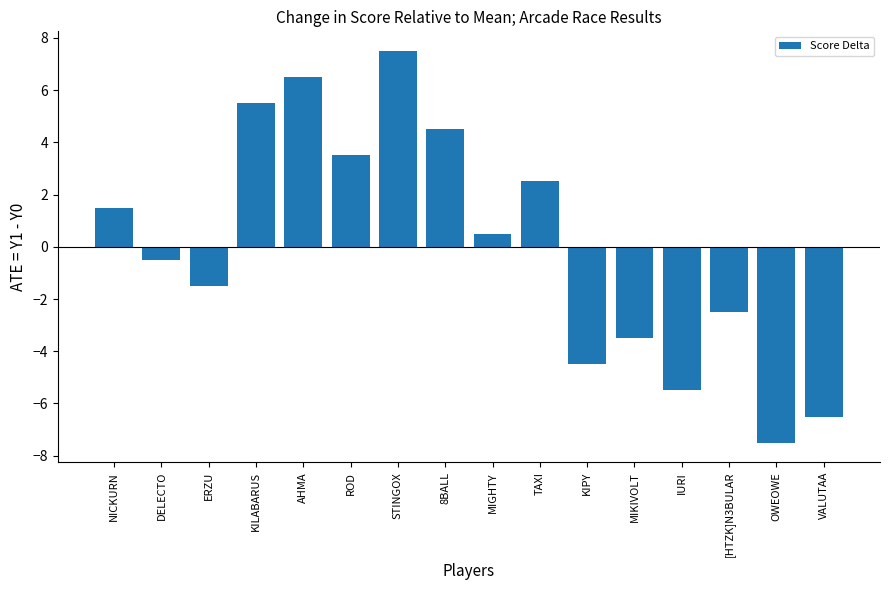

Does the chart contain any negative values?

Yes